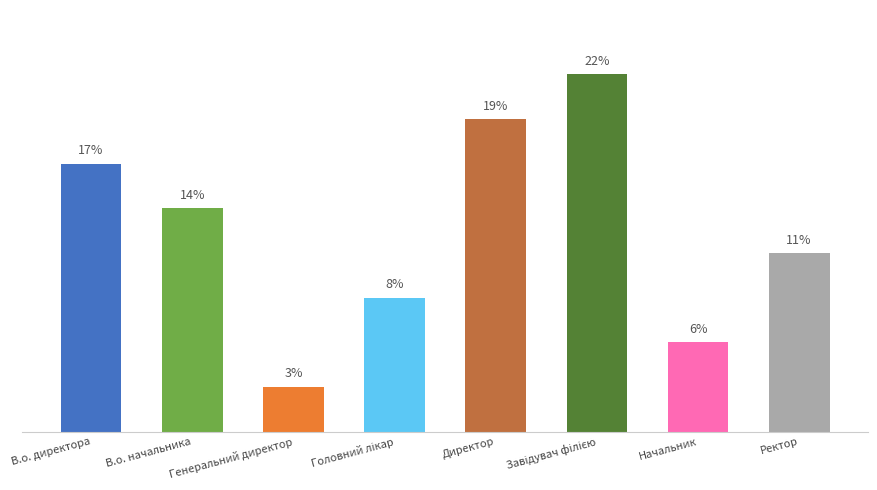

The value at Директор is 30.0. True or false?

False